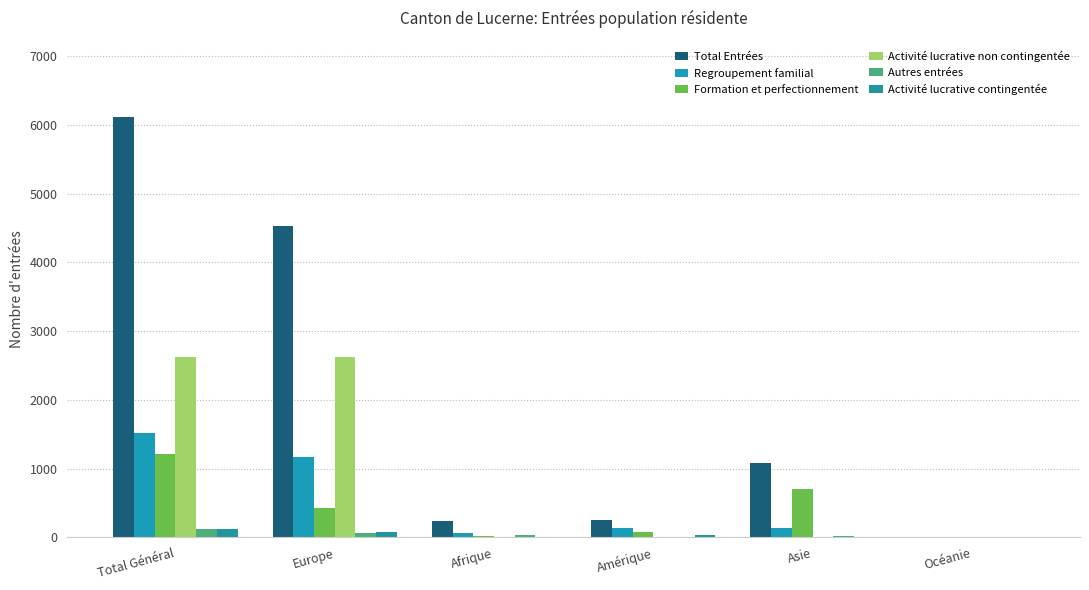

Is the value of Total Entrées at Amérique greater than the value of Activité lucrative non contingentée at Amérique?

Yes